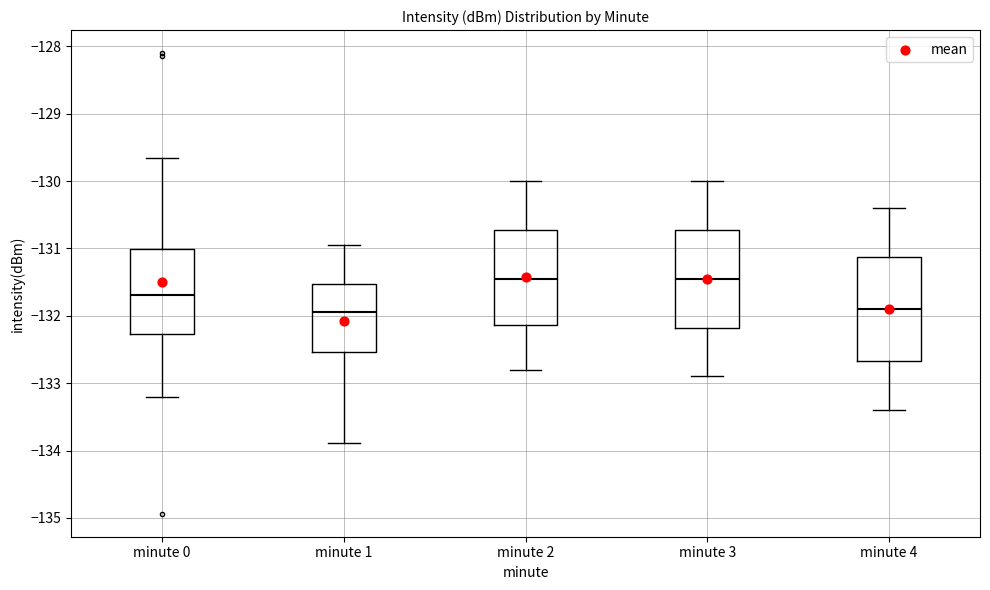

Reading left to right, read every box against the y-axis: the position of its median line, the range the box covers, and the ends of its whiskers. The values are not printed on the chart, so give them approximately, as read against the axis.

minute 0: median -131.7, box -132.3 to -131.0, whiskers -133.2 to -129.7
minute 1: median -131.9, box -132.5 to -131.5, whiskers -133.9 to -130.9
minute 2: median -131.4, box -132.1 to -130.7, whiskers -132.8 to -130.0
minute 3: median -131.4, box -132.2 to -130.7, whiskers -132.9 to -130.0
minute 4: median -131.9, box -132.7 to -131.1, whiskers -133.4 to -130.4